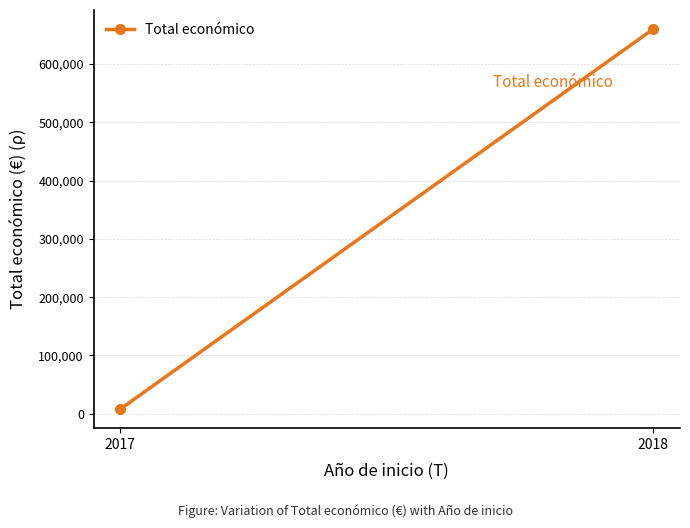

What is the difference between the values at 2018 and 2017?

651986